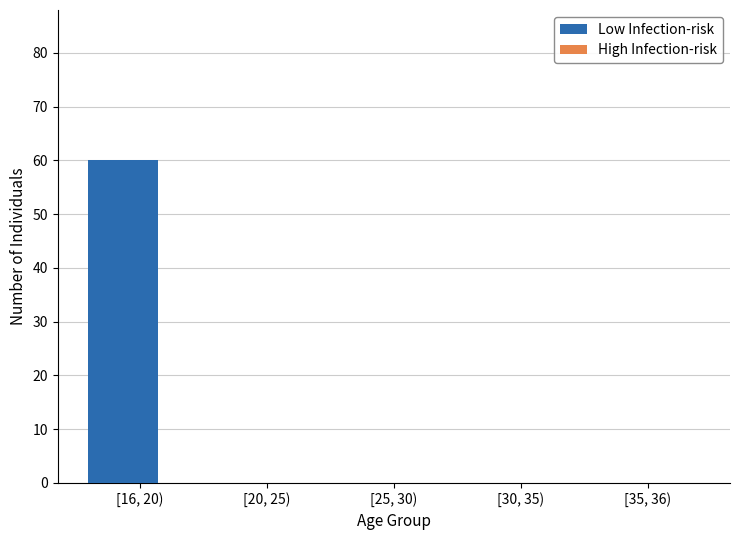

At which category is the sum across all series the highest?

[16, 20)